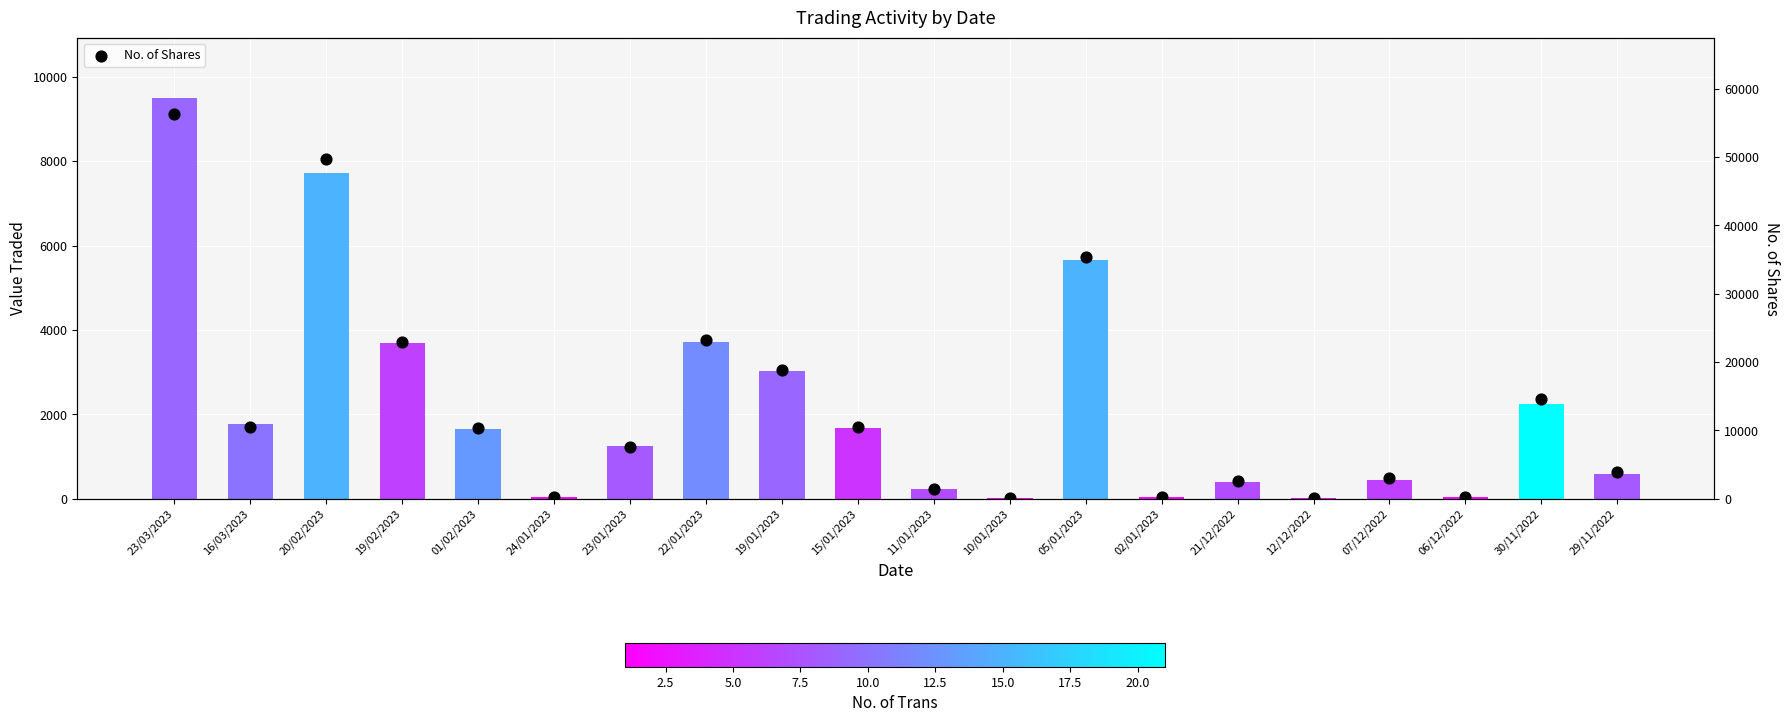

Which series reaches the minimum Y coordinate?

Value Traded